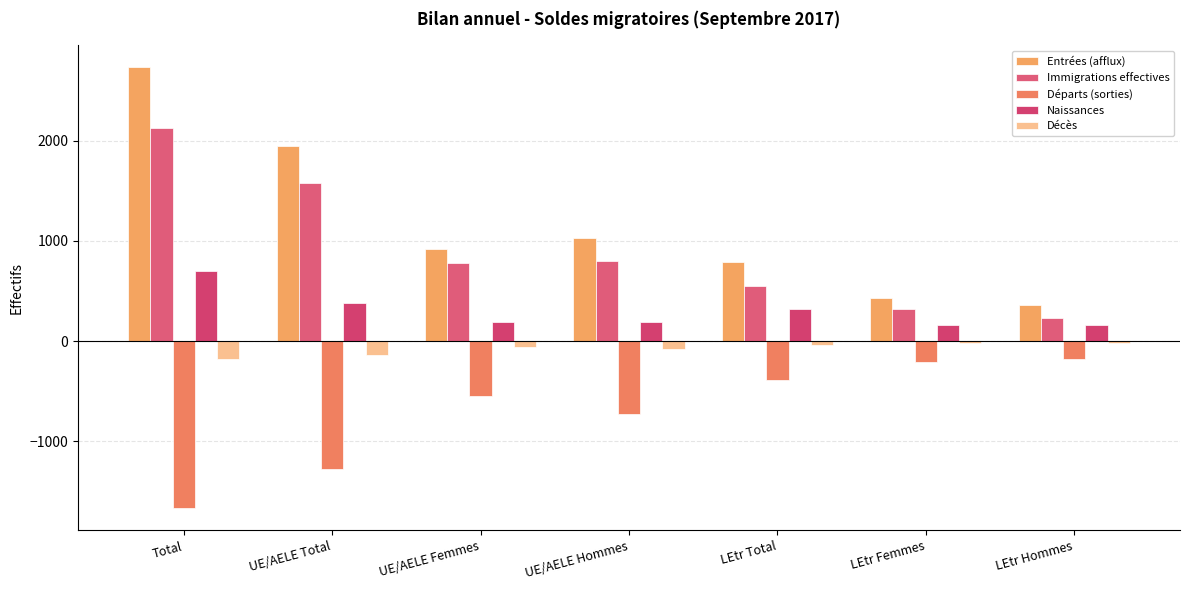

Reading left to right, list all the values displayed in this chart.

Entrées (afflux): 2734	1949	919	1030	785	428	357
Immigrations effectives: 2126	1579	777	802	547	320	227
Départs (sorties): -1672	-1280	-547	-733	-392	-208	-184
Naissances: 695	380	190	190	315	159	156
Décès: -175	-137	-56	-81	-38	-15	-23